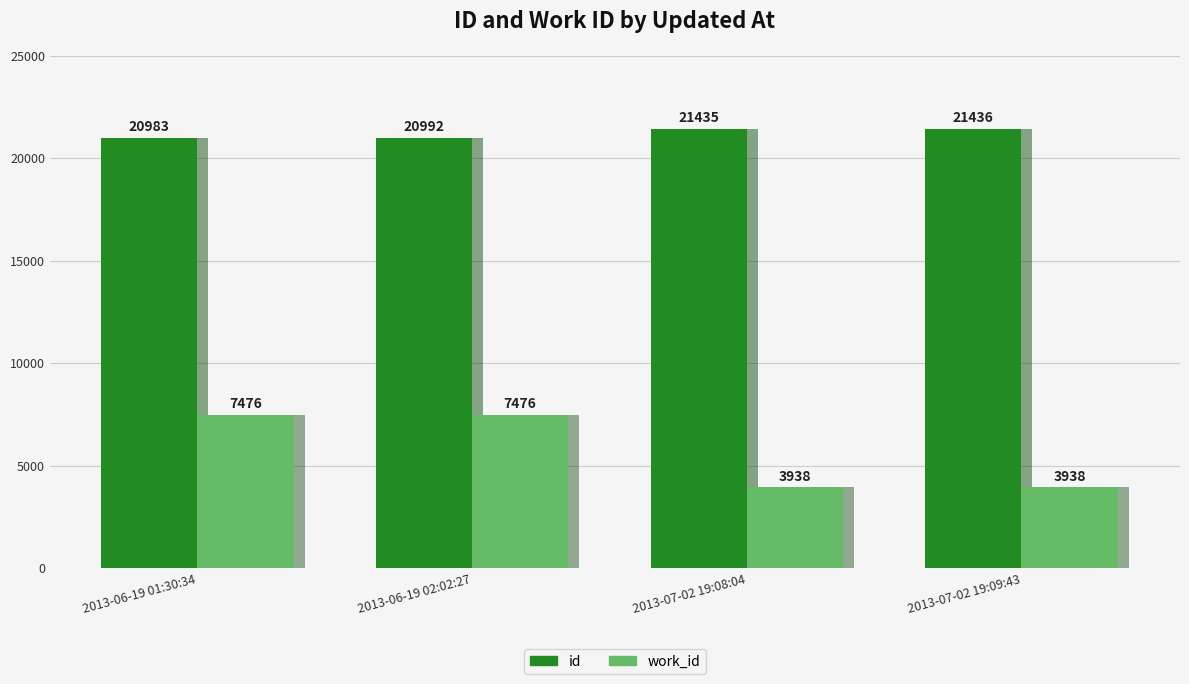

How many data points in id are less than 21435?

2